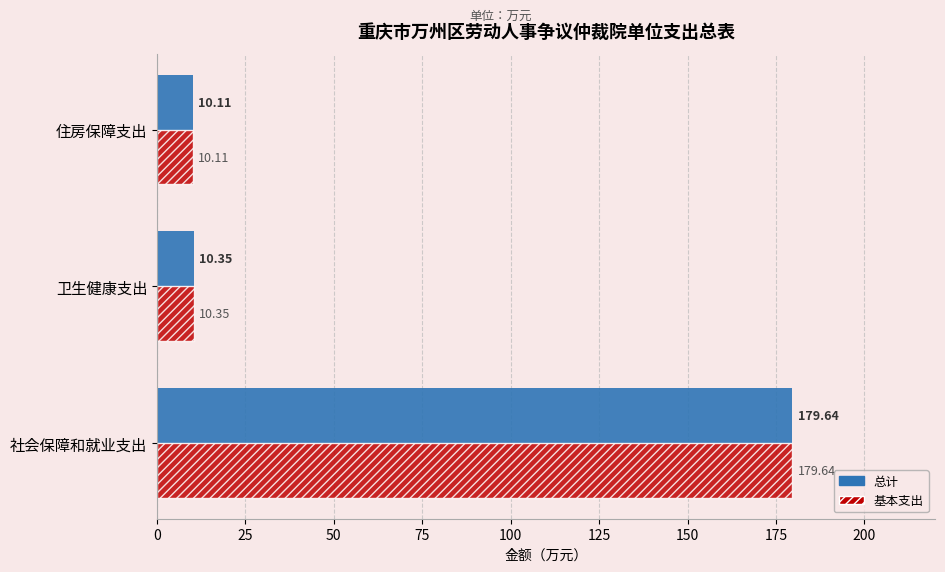

At which label is 总计 closest to 94?

卫生健康支出